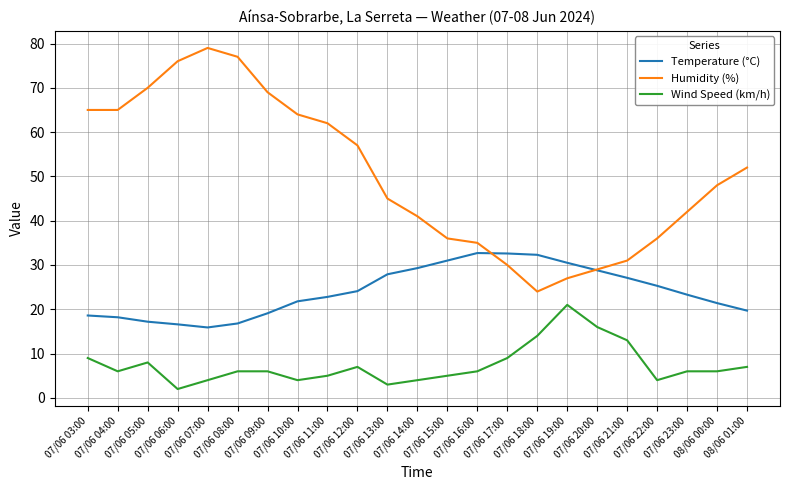

Rank the series by their maximum value, from lowest to highest.

Wind Speed (km/h), Temperature (°C), Humidity (%)